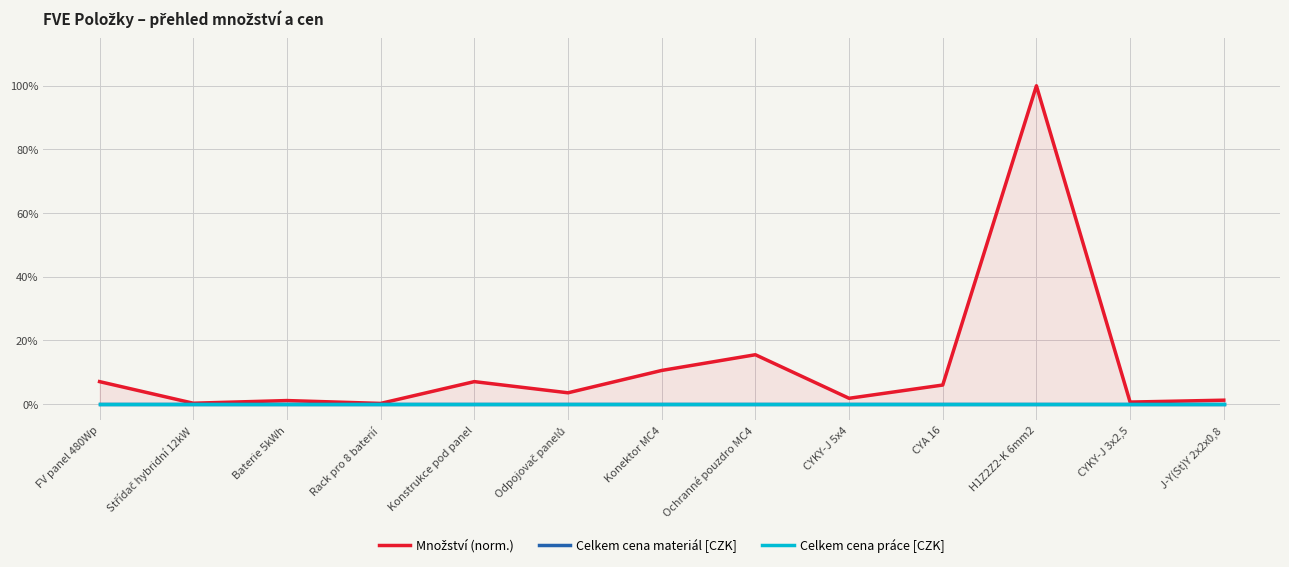

List the labels in order of Celkem cena materiál [CZK] value, smallest first.

FV panel 480Wp, Střídač hybridní 12kW, Baterie 5kWh, Rack pro 8 baterií, Konstrukce pod panel, Odpojovač panelů, Konektor MC4, Ochranné pouzdro MC4, CYKY-J 5x4, CYA 16, H1Z2Z2-K 6mm2, CYKY-J 3x2,5, J-Y(St)Y 2x2x0,8